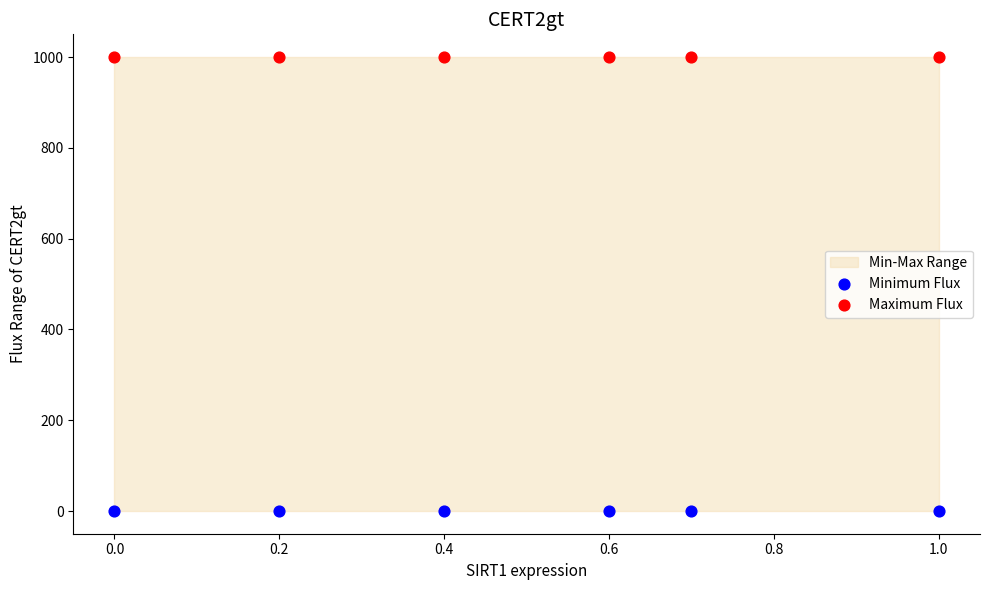

Which series contains the highest Y value?

Maximum Flux